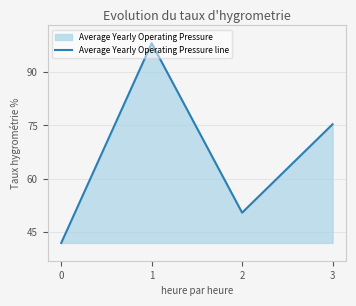

True or false: the data has more than 1 interior local peaks.

False